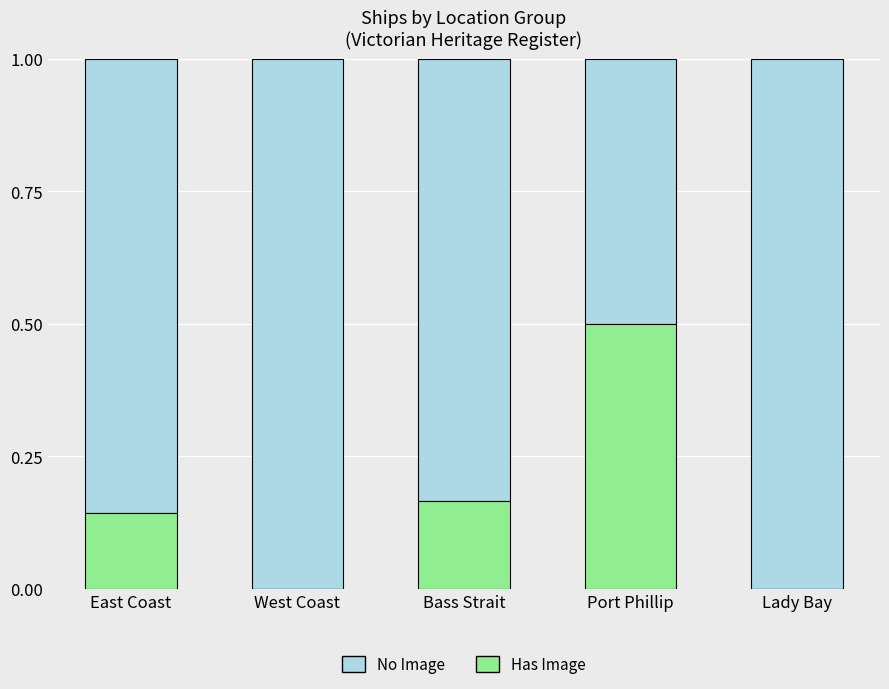

What is the total value across all series at Lady Bay?

1.0